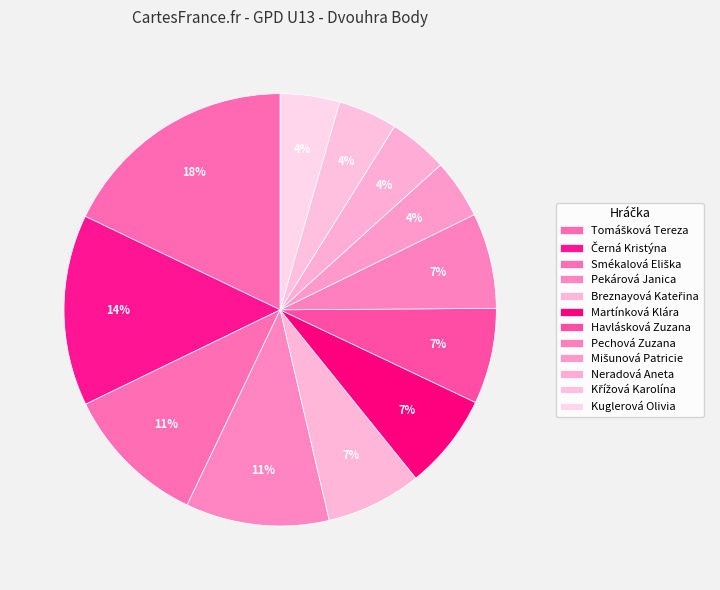

How many segments does this pie chart have?

12